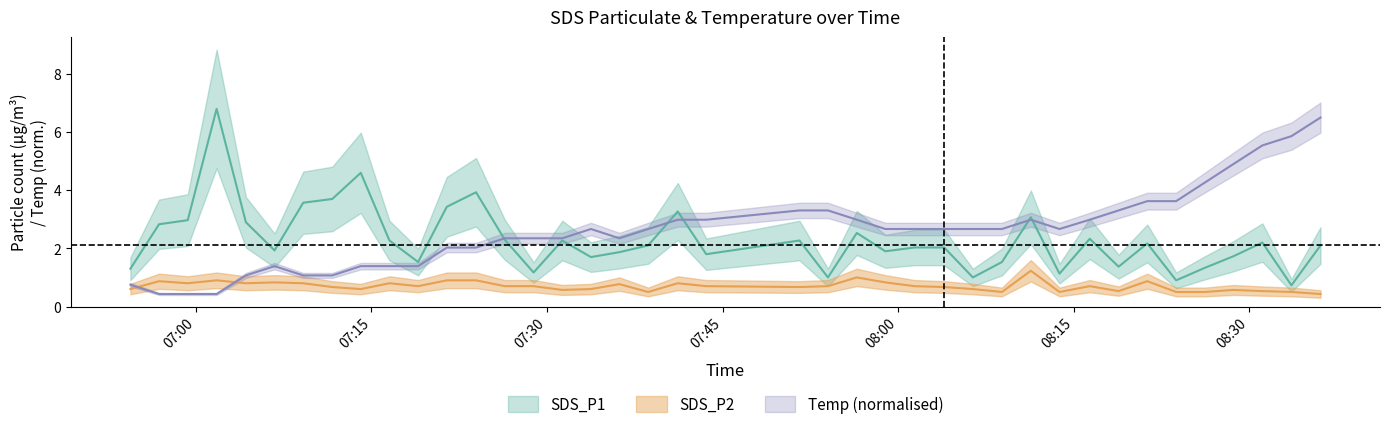

Rank the series by their average value, from lowest to highest.

SDS_P2, SDS_P1, Temp